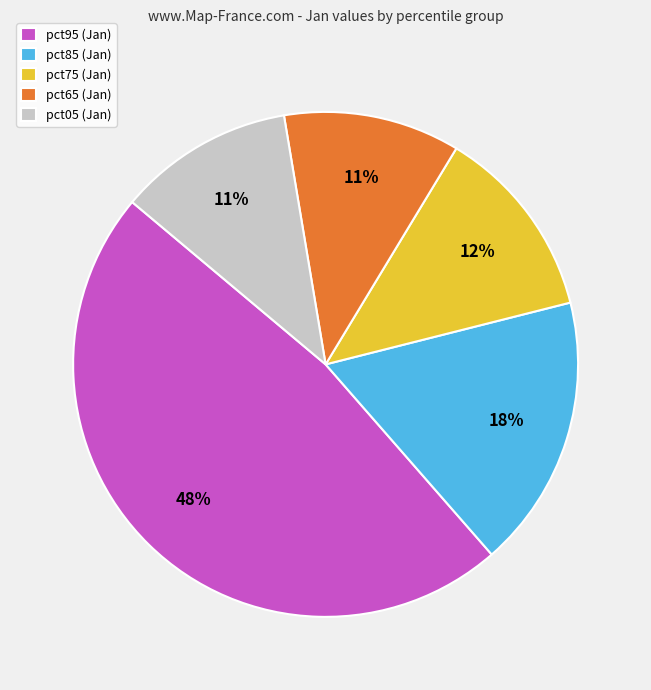

To the nearest percent, what is the average slice percentage?

20%